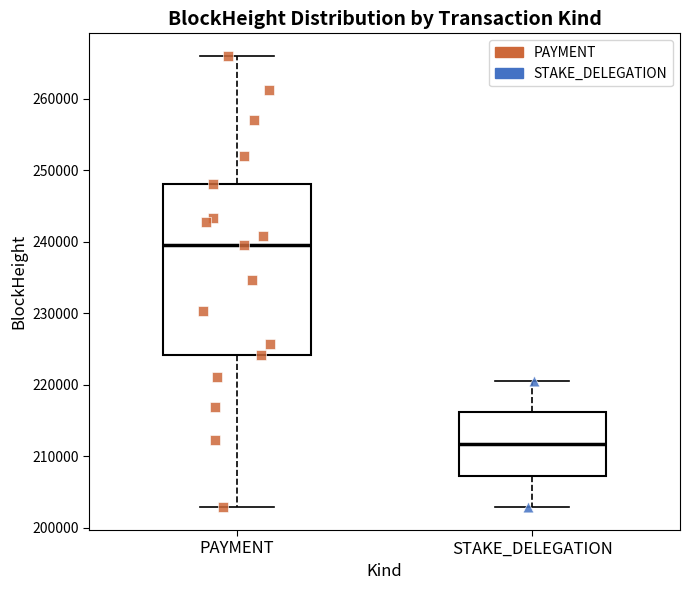

Reading left to right, read every box against the y-axis: the position of its median line, the range the box covers, and the ends of its whiskers. The values are not printed on the chart, so give them approximately, as read against the axis.

PAYMENT: median 240000, box 224000 to 248000, whiskers 203000 to 266000
STAKE_DELEGATION: median 212000, box 207000 to 216000, whiskers 203000 to 221000